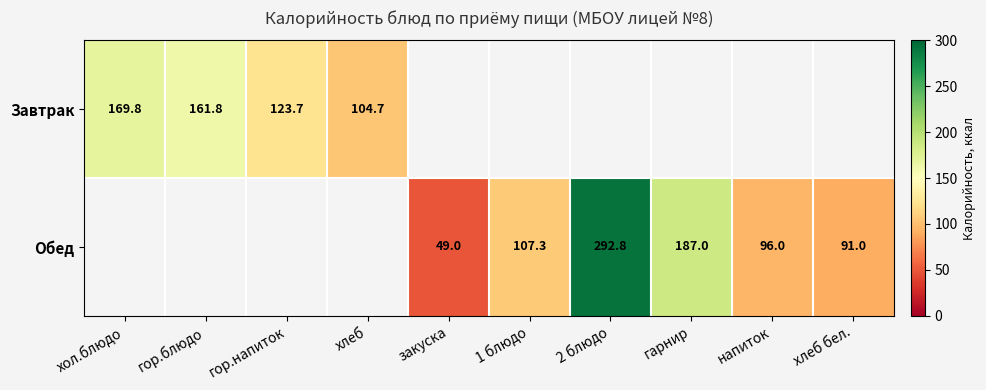

At which category does the chart reach its peak across all series?

2 блюдо